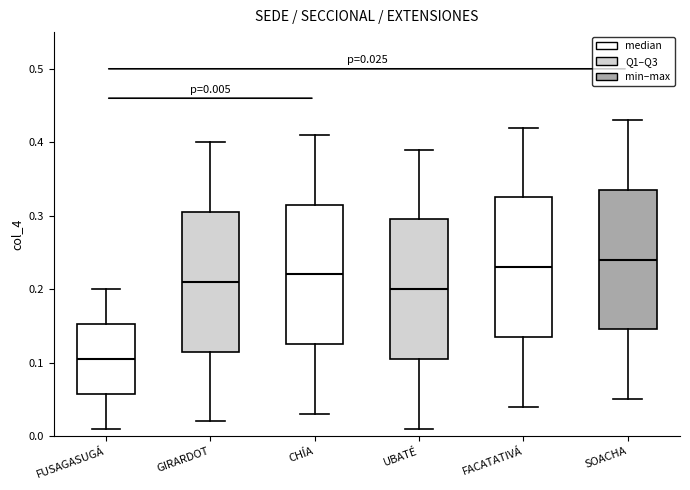

Which box has the lowest median line?

FUSAGASUGÁ